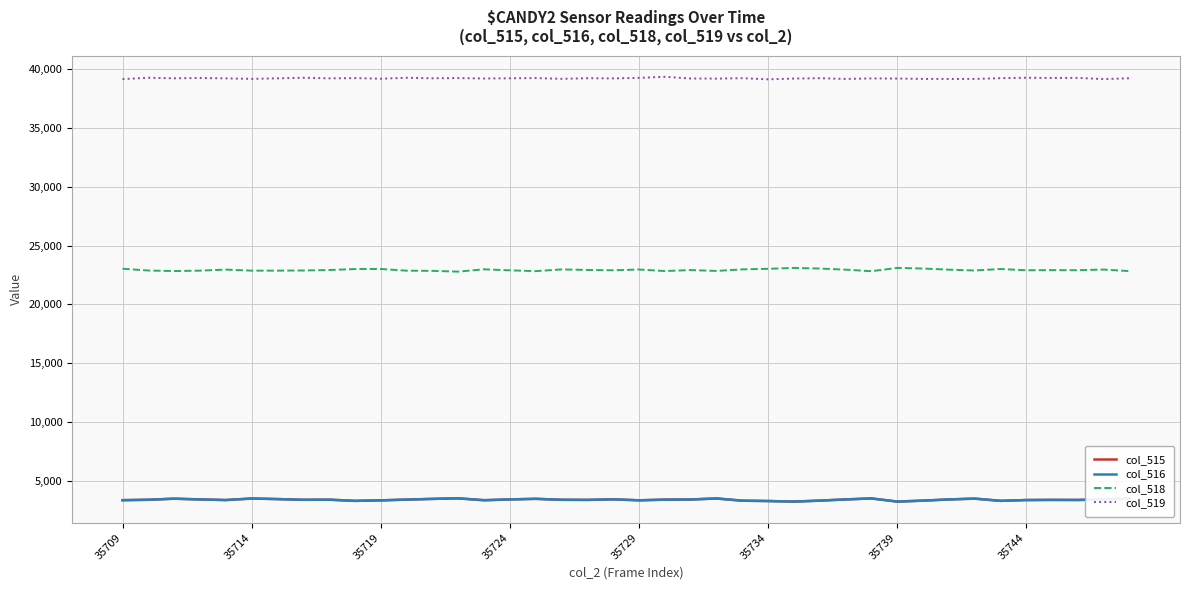

Which series has the largest total across all categories?

col_519